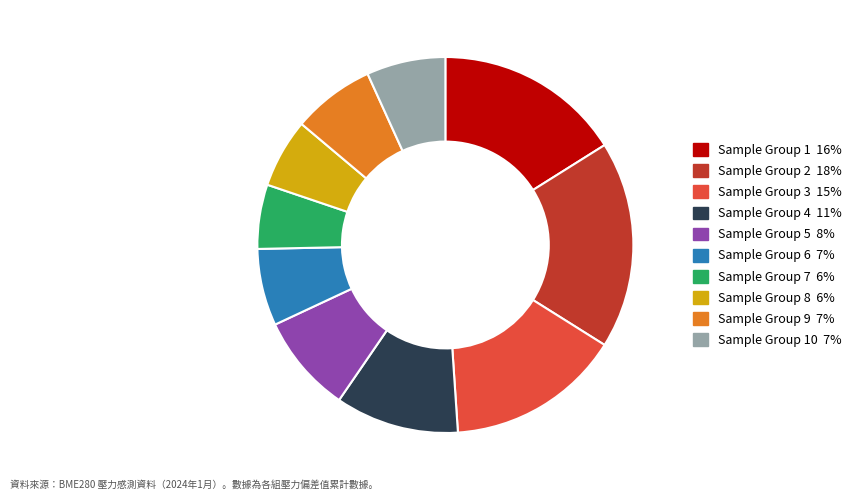

How many slices are in this pie chart?

10